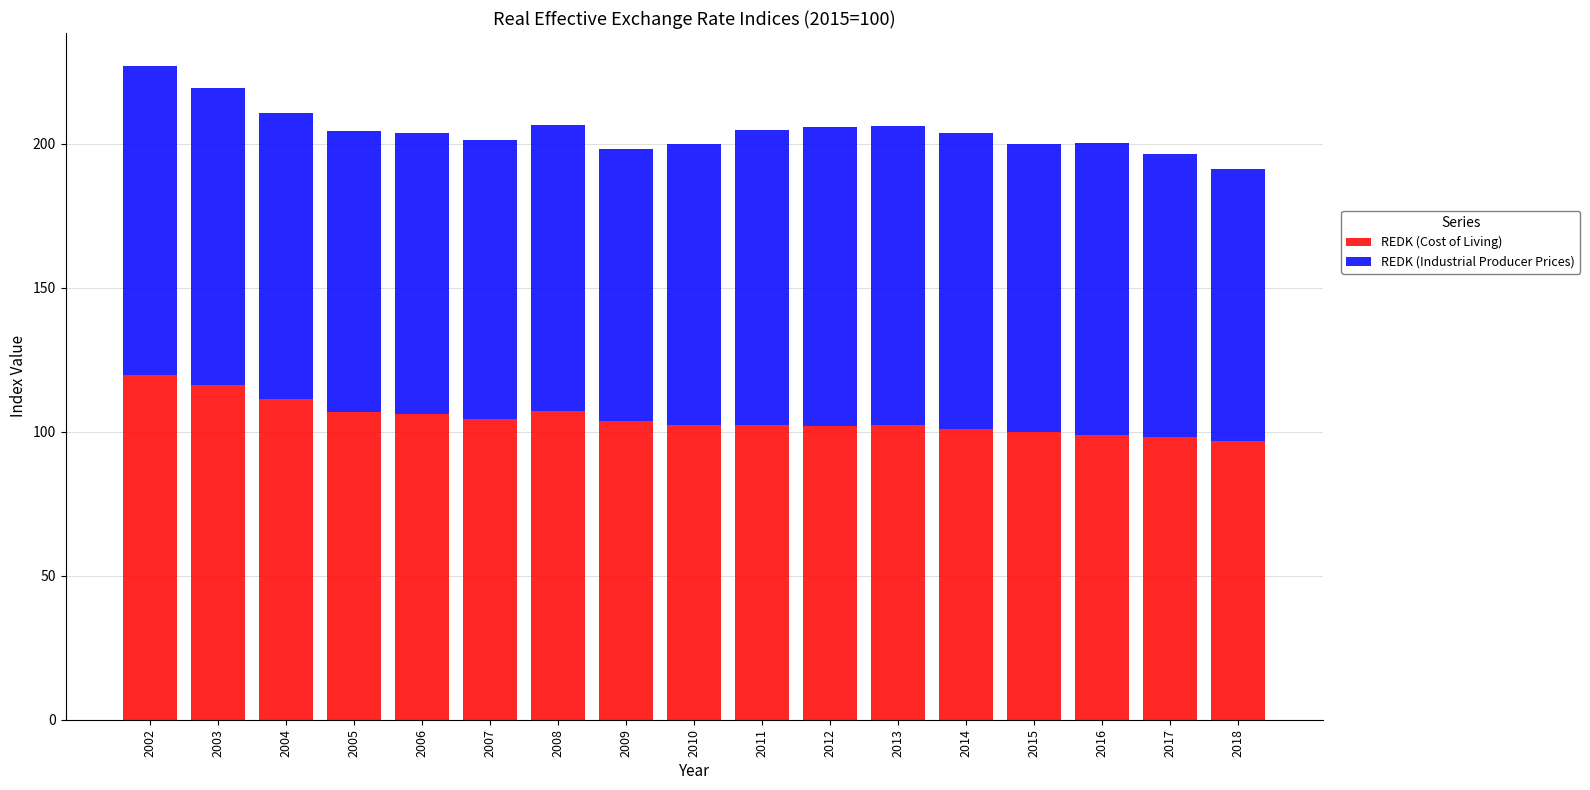

What is the lowest value of the REDK (Cost of Living) series?

96.9